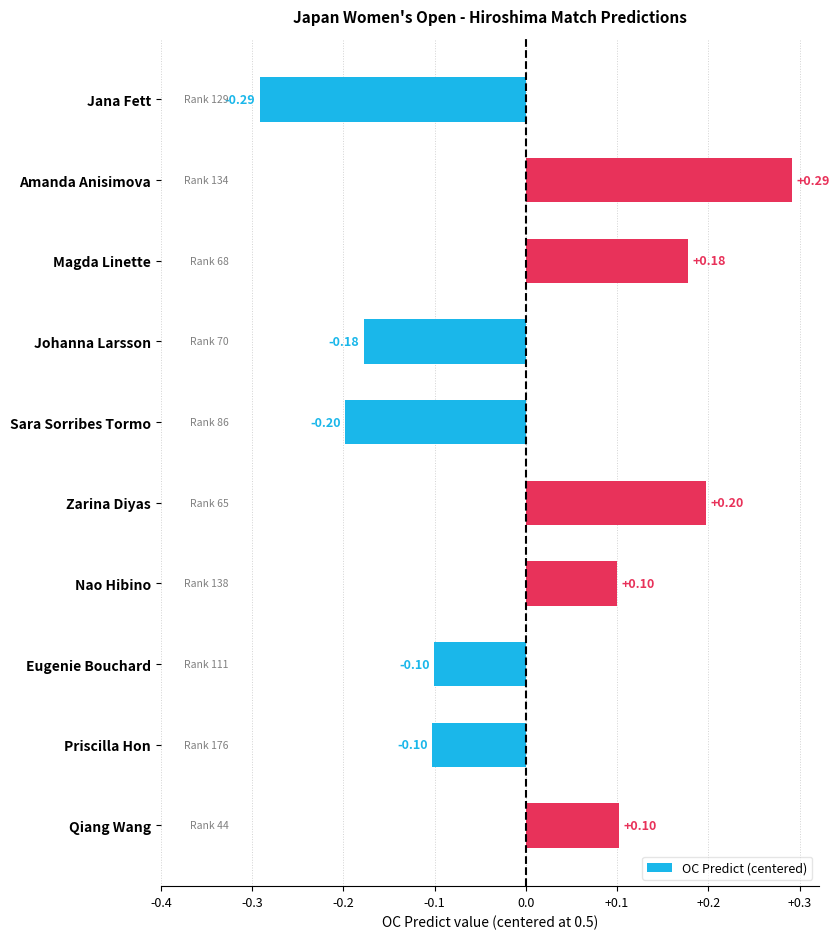

Between Amanda Anisimova and Sara Sorribes Tormo, which is larger?

Amanda Anisimova